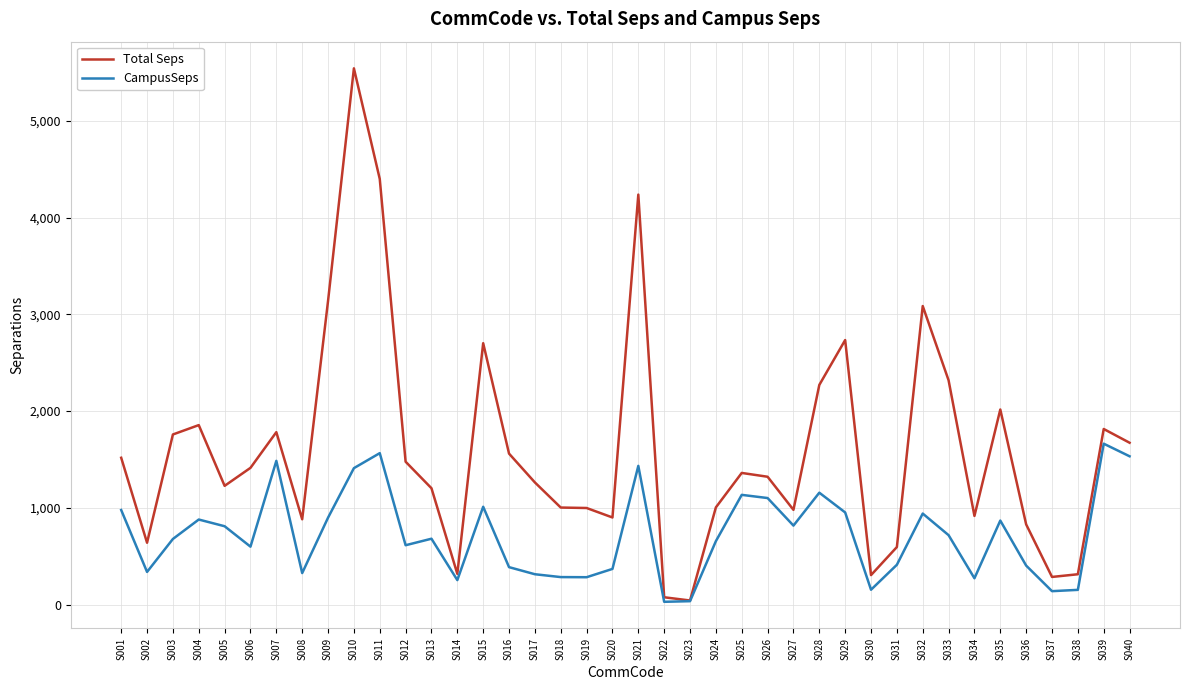

Is it true that CampusSeps equals 788.5 at S007?

False